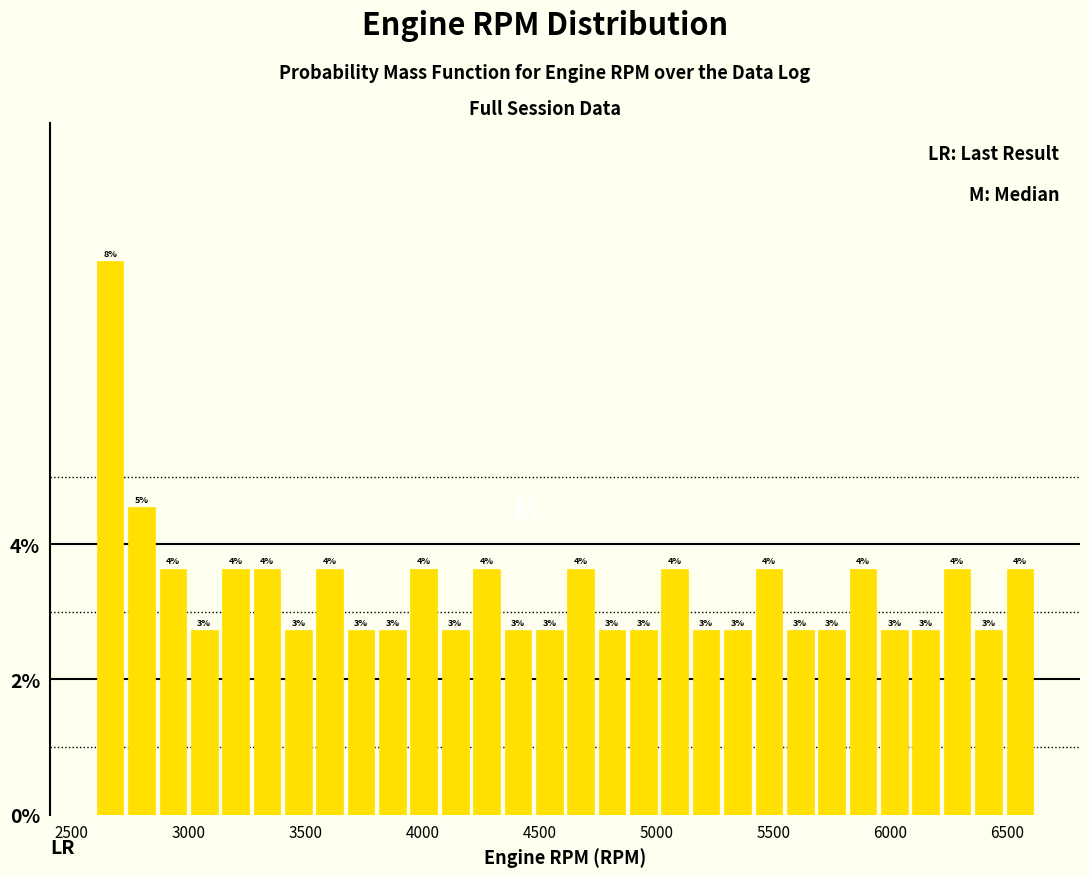

Read against the x-axis, roughly where is the centre of the tallest bar?

2650